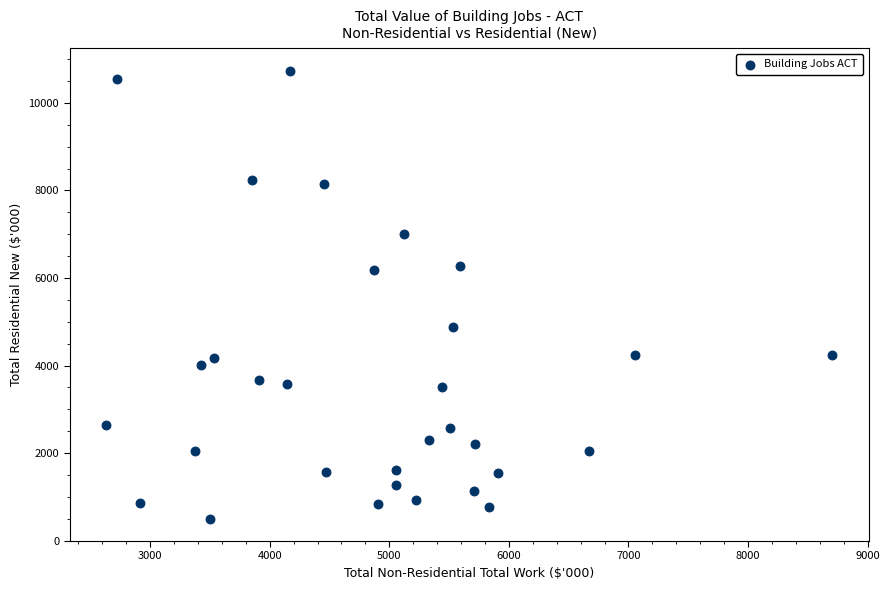

What is the range of Y values (max minus min)?

10234